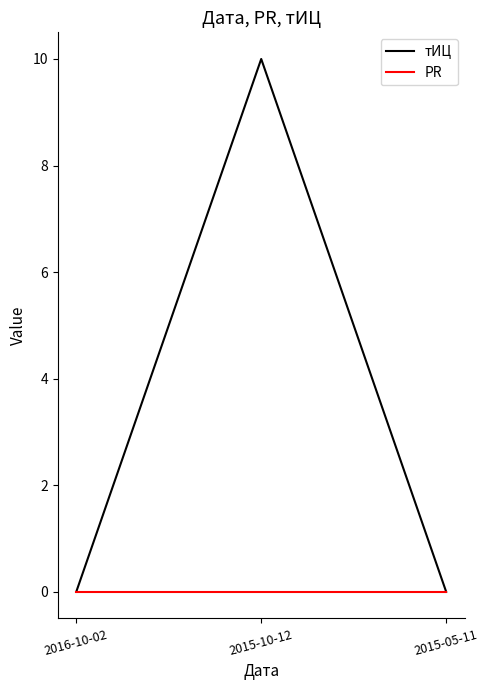

What are all the series names shown in the legend?

тИЦ, PR